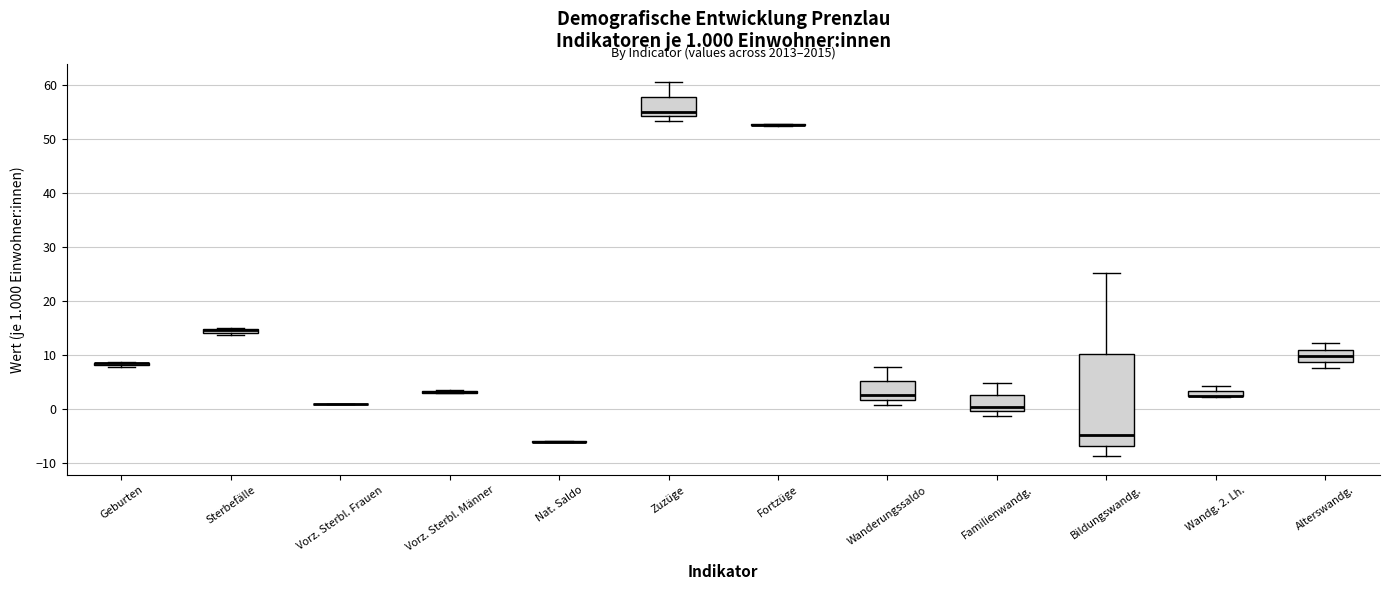

Which box is the tallest, from its lower edge to its upper edge?

Bildungswandg.